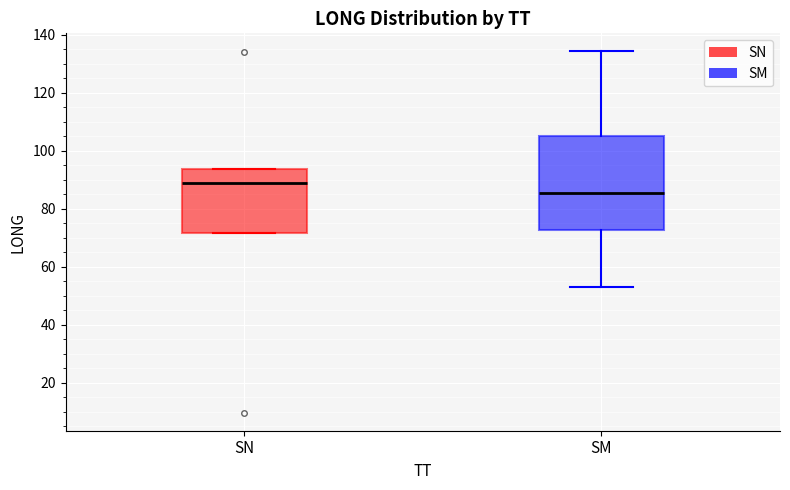

Reading left to right, transcribe this box plot: for each box, give where its median line is, the range the box spans, and where its two whiskers end, as read against the y-axis. The values are not printed on the chart, so give them approximately, as read against the axis.

SN: median 88, box 72 to 94, whiskers 72 to 94
SM: median 86, box 72 to 106, whiskers 54 to 134